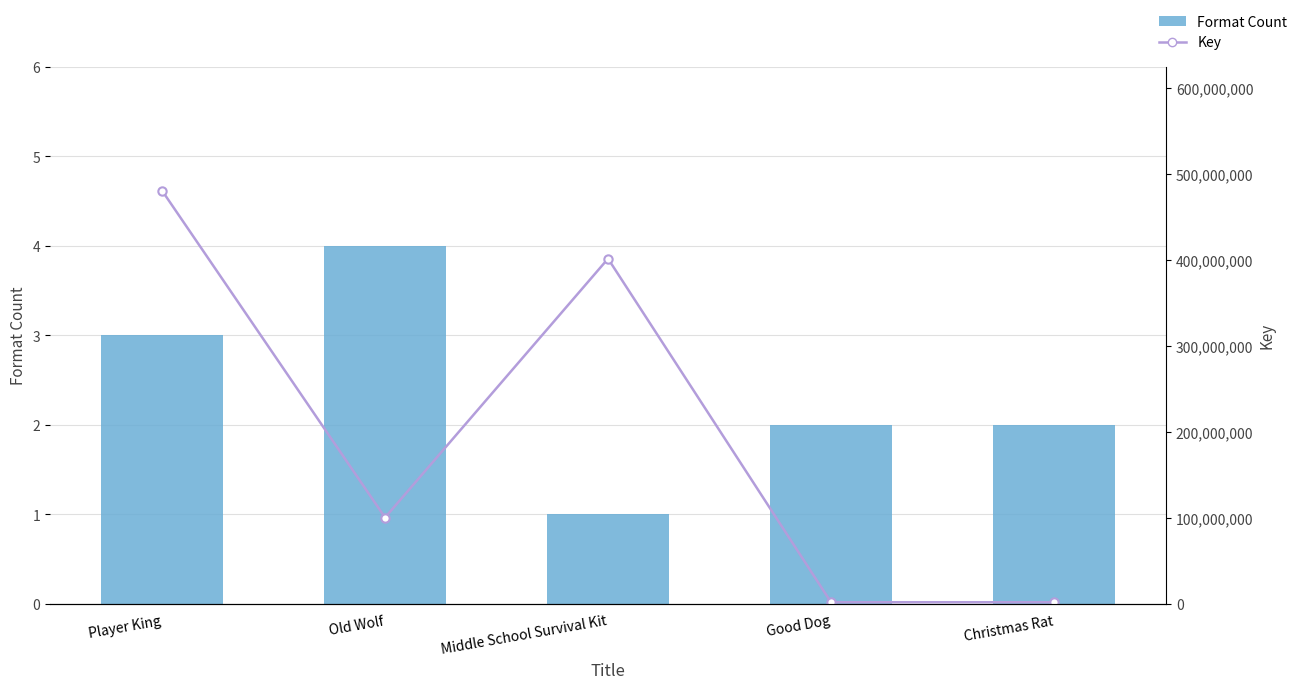

At which category is the sum across all series the highest?

Player King